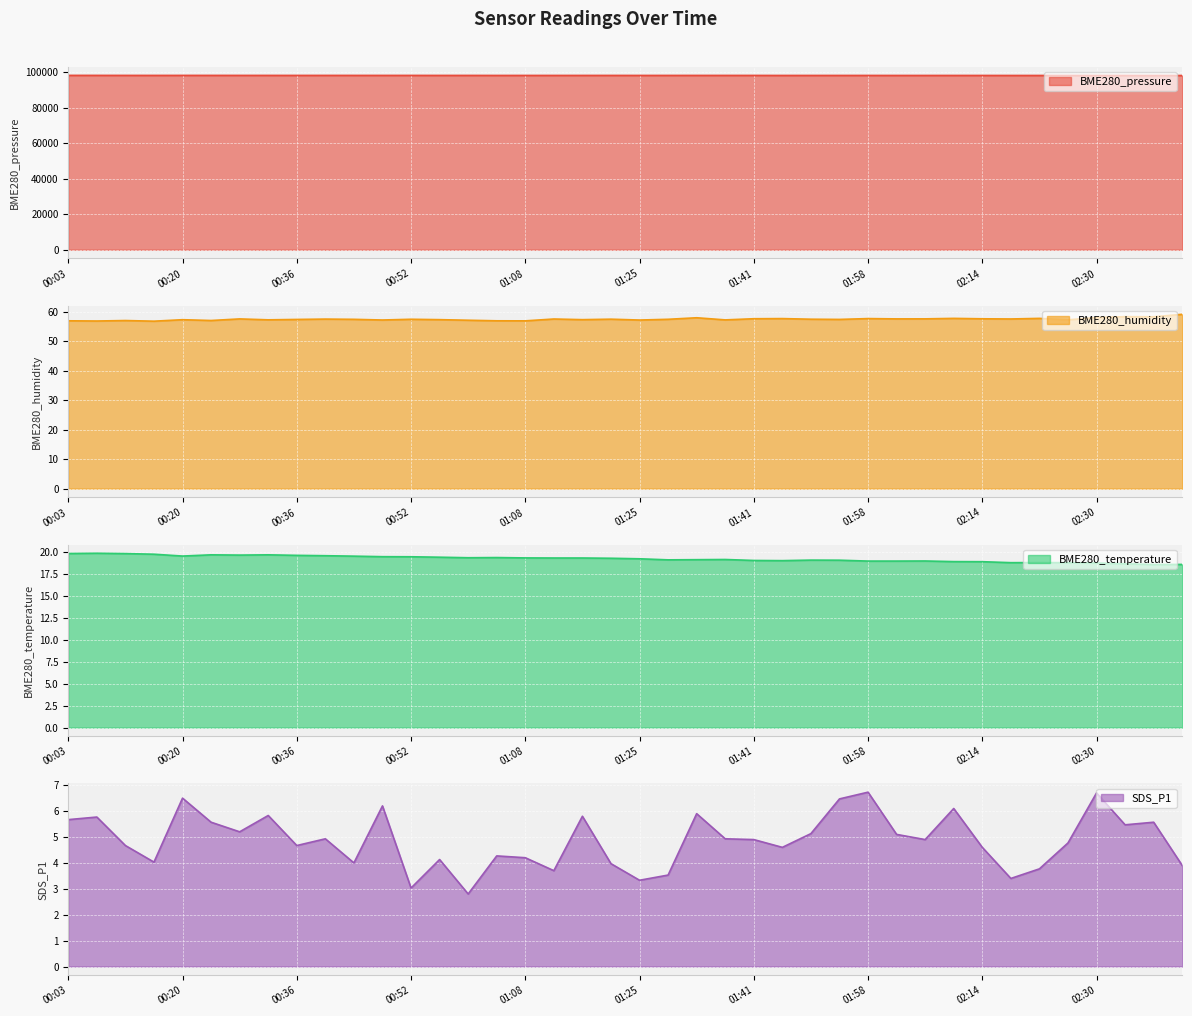

Which series has the largest range (max minus min)?

BME280_pressure